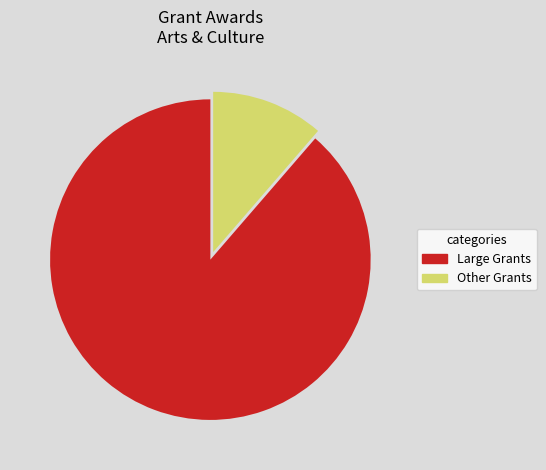

What is the largest slice in the pie chart?

Large Grants